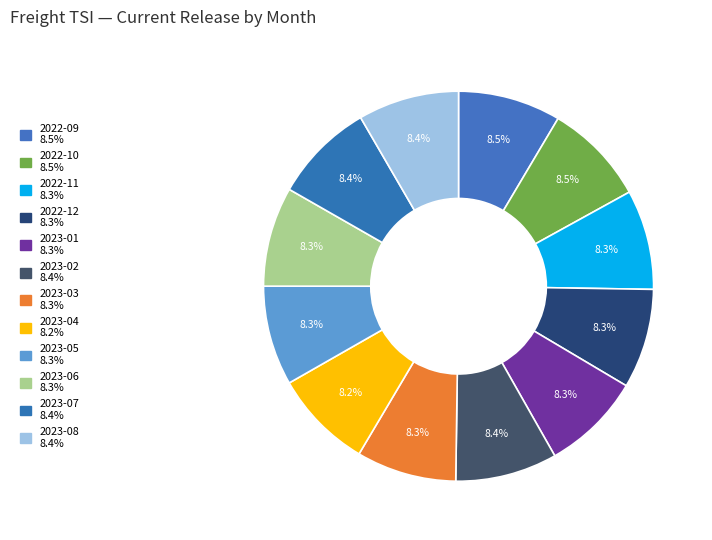

Count the number of slices in the pie.

12